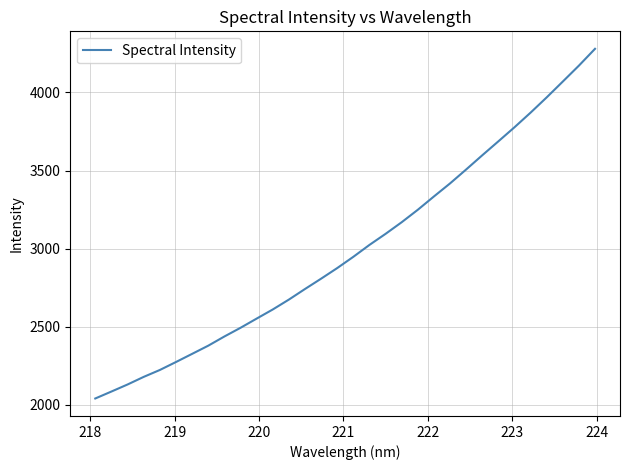

Does the chart have visible grid lines?

Yes